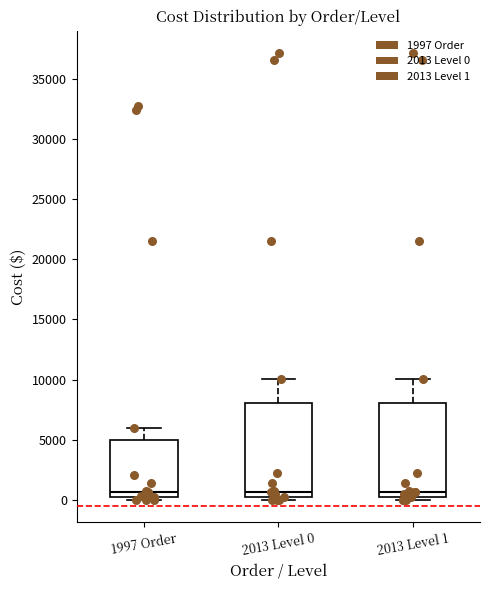

Reading left to right, read every box against the y-axis: the position of its median line, the range the box covers, and the ends of its whiskers. The values are not printed on the chart, so give them approximately, as read against the axis.

1997 Order: median 500, box 0 to 5000, whiskers 0 (just below the box's lower edge) to 6000
2013 Level 0: median 500 (just above the box's lower edge), box 500 to 8000, whiskers 0 to 10000
2013 Level 1: median 500 (just above the box's lower edge), box 500 to 8000, whiskers 0 to 10000